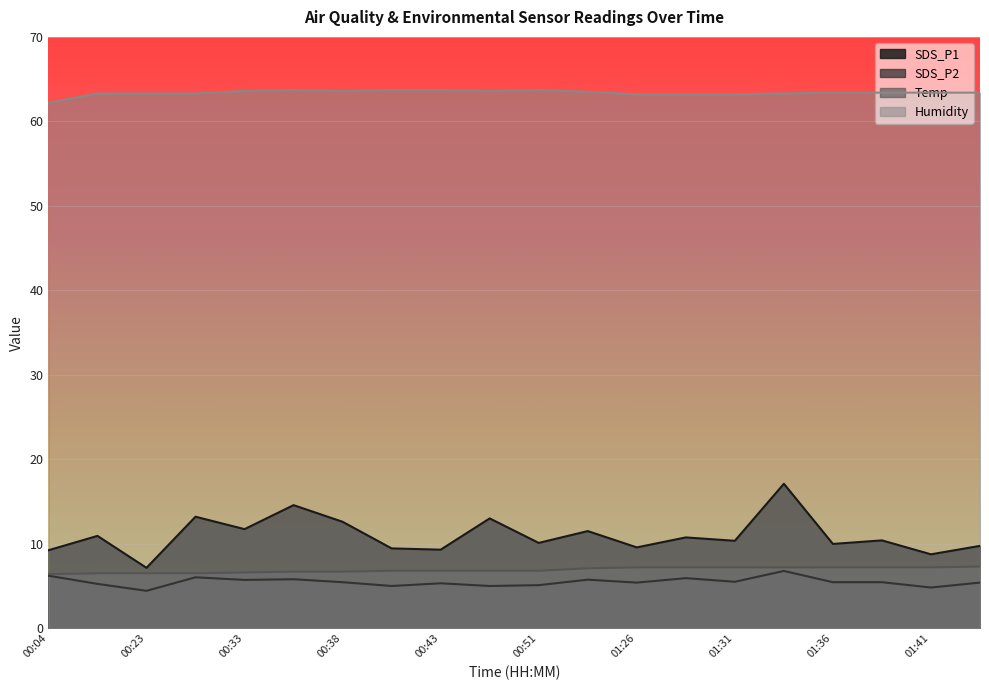

How many values in the Humidity series are below 63?

1